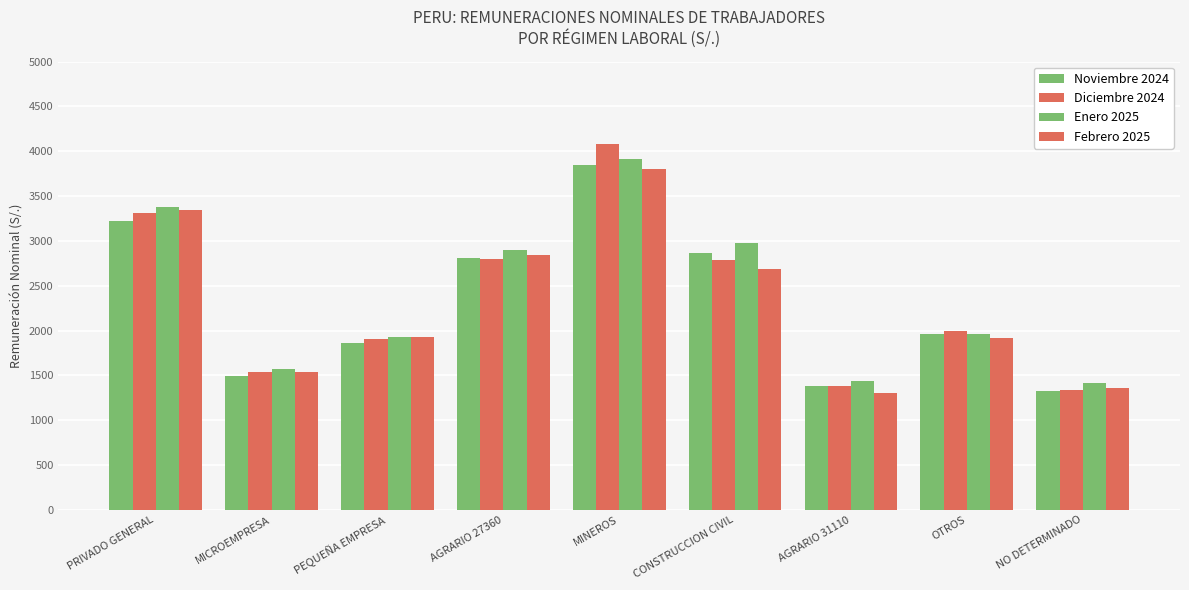

What position from the left is OTROS?

8